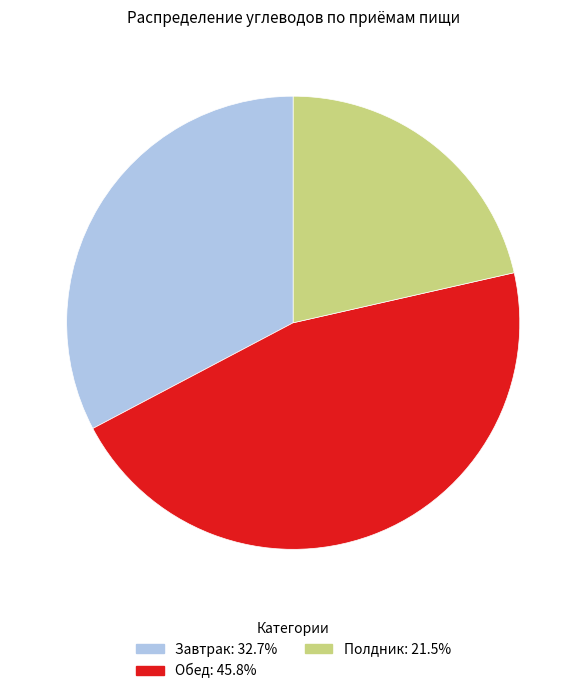

What is the ratio of the value at Обед: 45.8% to the value at Завтрак: 32.7%?

1.4